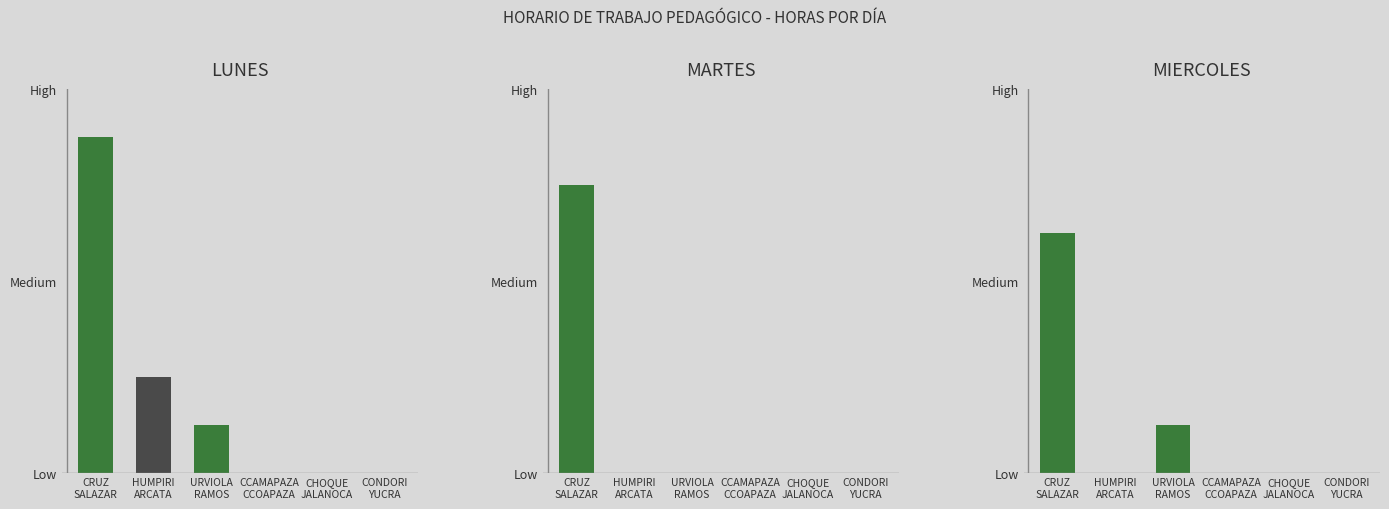

What is the maximum value for MIERCOLES?

5